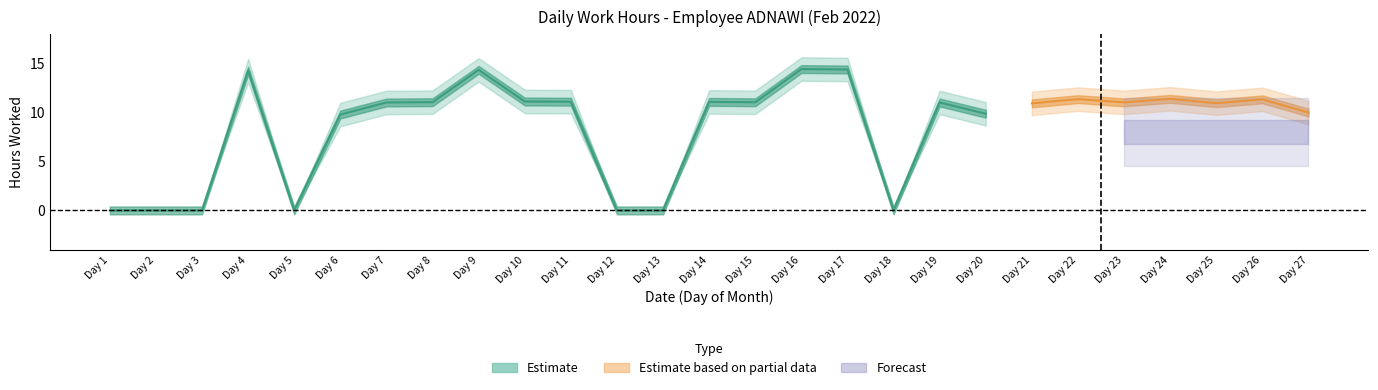

At how many categories does at least one series exceed 6?

20